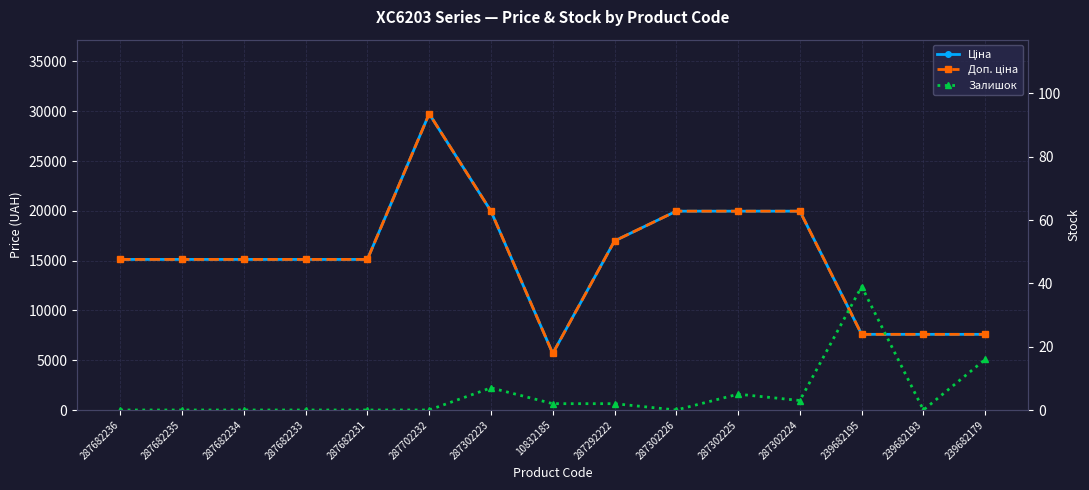

What is the sum of the Ціна values at 287302223 and 287682234?

35084.2